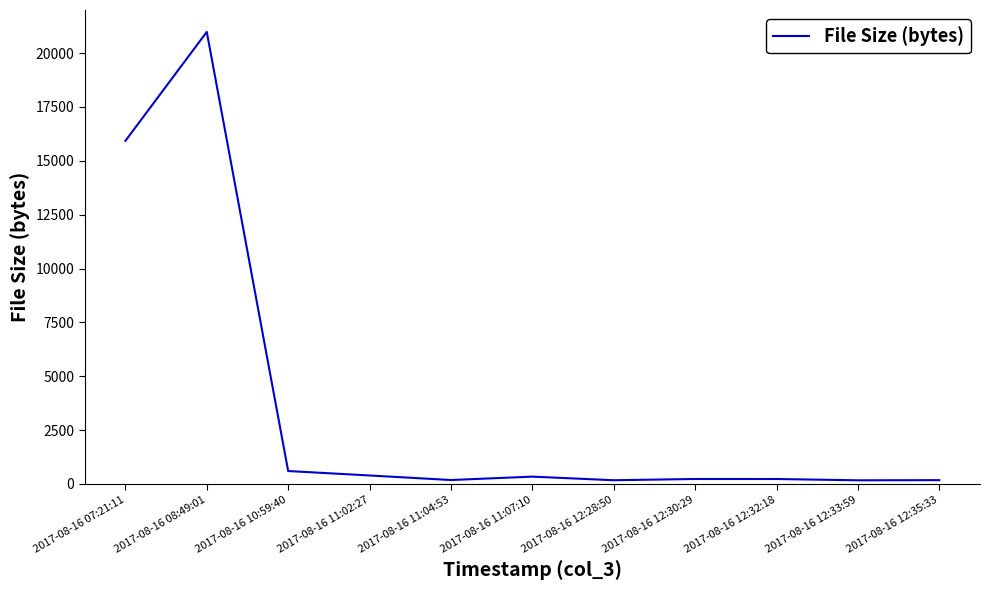

What is the greatest value displayed?

20984